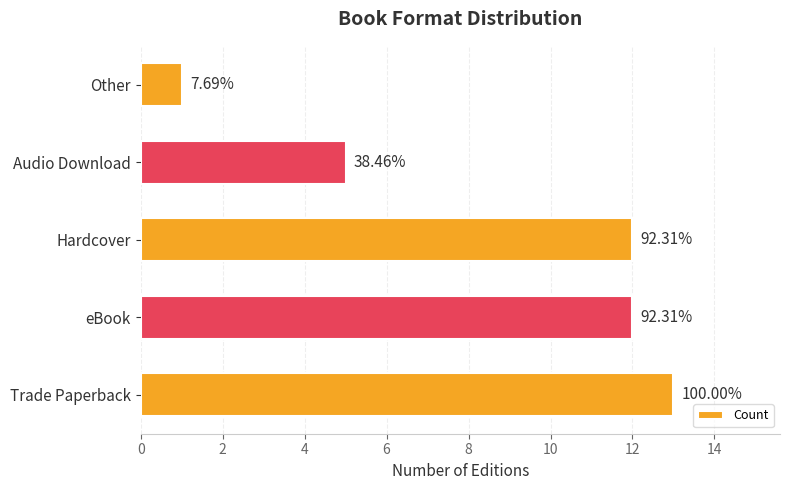

Are the bars horizontal?

Yes